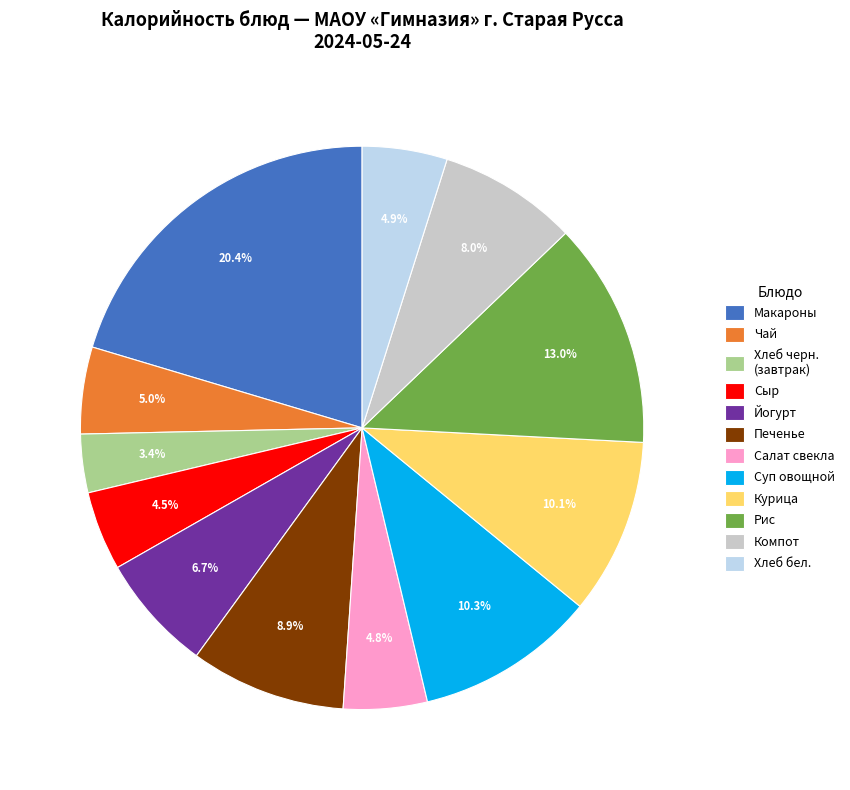

What is the total percentage of Чай and Компот?

13.0%